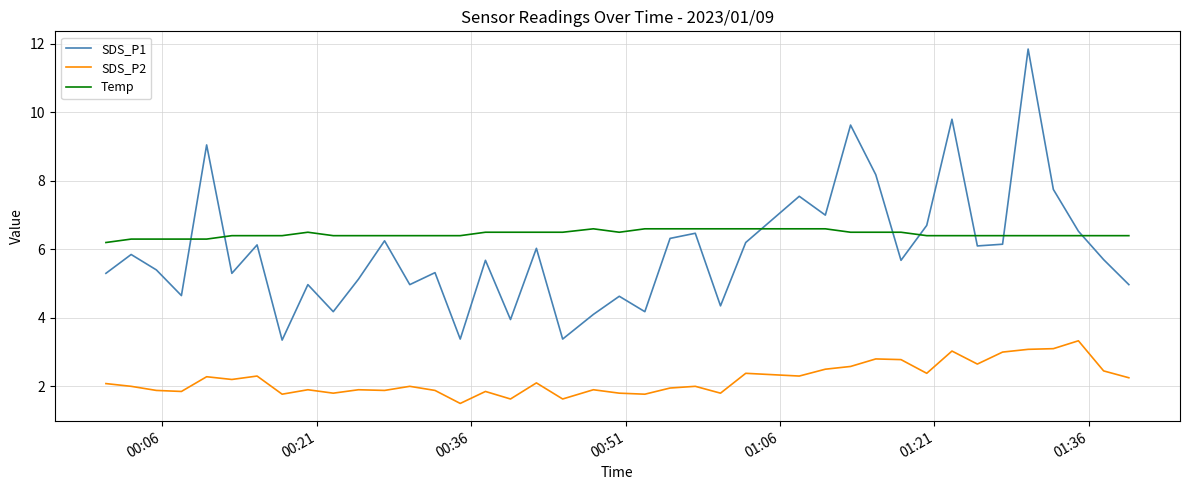

What is the difference between the maximum and minimum values in the Temp series?

0.4